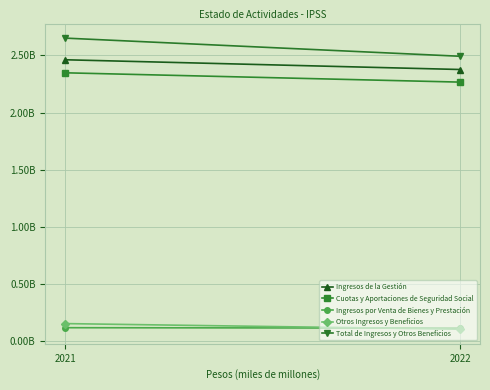

List the labels in order of Total de Ingresos y Otros Beneficios value, largest first.

2021, 2022